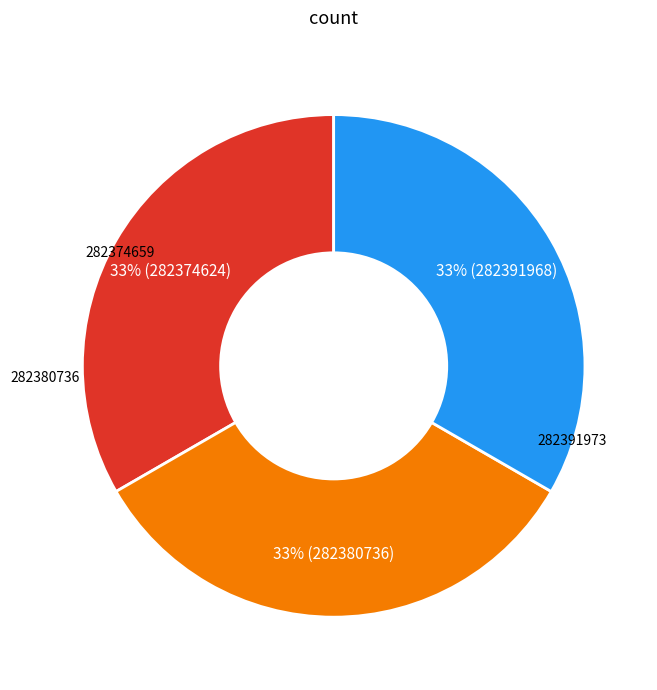

Does any single category account for the majority?

No